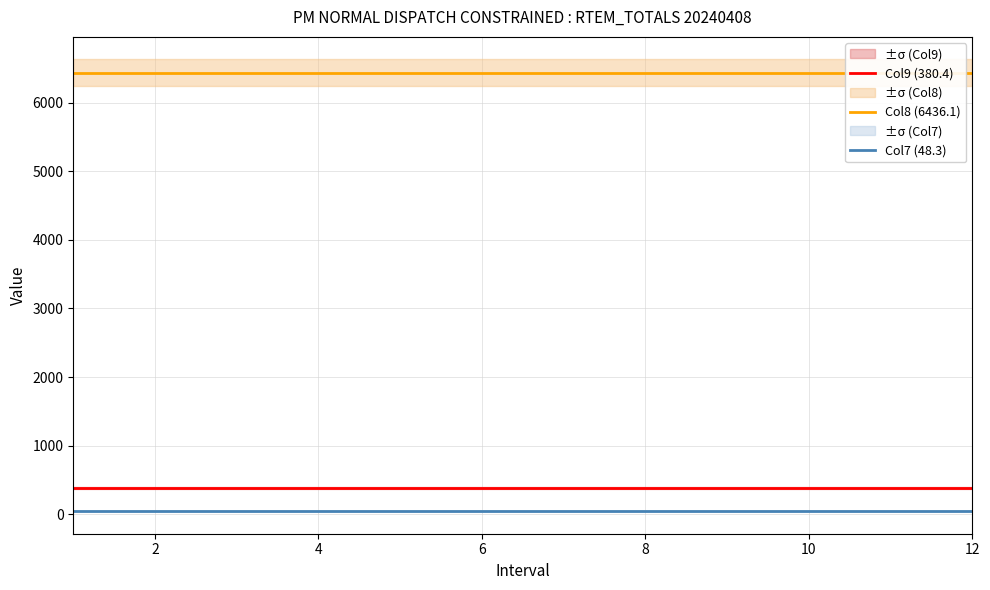

Reading left to right, transcribe all the data shown in this chart.

Col9 (380.4): 380.4	380.4	380.4	380.4	380.4	380.4	380.4	380.4	380.4	380.4	380.4	380.4
Col8 (6436.1): 6436.1	6436.1	6436.1	6436.1	6436.1	6436.1	6436.1	6436.1	6436.1	6436.1	6436.1	6436.1
Col7 (48.3): 48.3	48.3	48.3	48.3	48.3	48.3	48.3	48.3	48.3	48.3	48.3	48.3